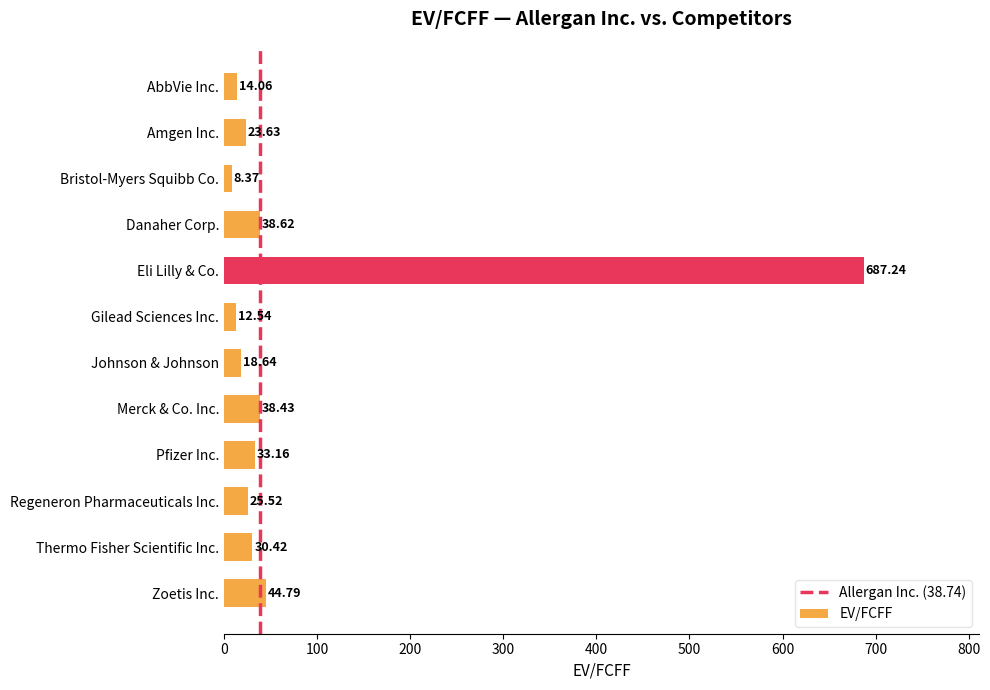

Rank the categories by value from lowest to highest.

Bristol-Myers Squibb Co., Gilead Sciences Inc., AbbVie Inc., Johnson & Johnson, Amgen Inc., Regeneron Pharmaceuticals Inc., Thermo Fisher Scientific Inc., Pfizer Inc., Merck & Co. Inc., Danaher Corp., Zoetis Inc., Eli Lilly & Co.